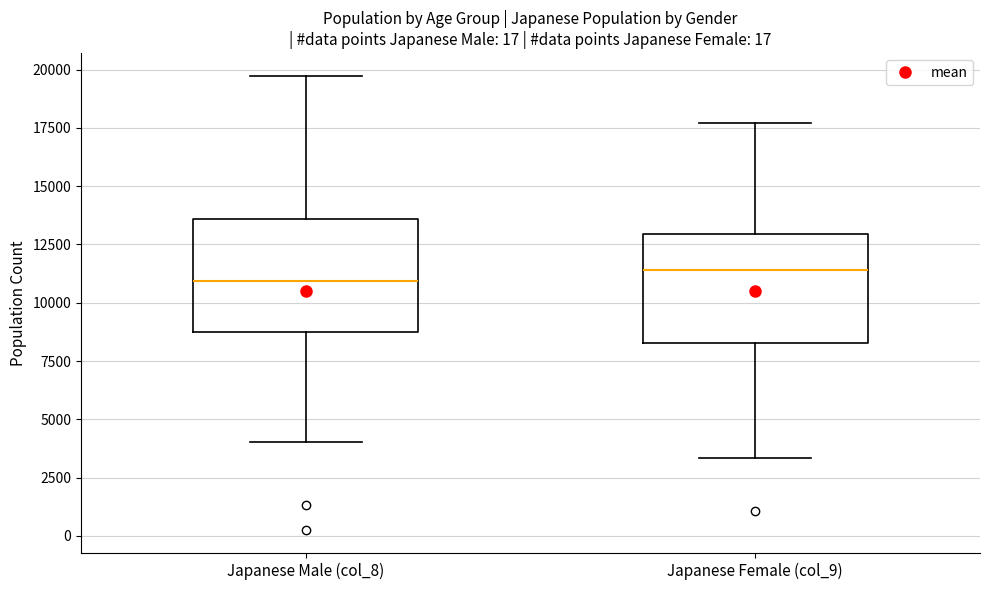

Reading left to right, read every box against the y-axis: the position of its median line, the range the box covers, and the ends of its whiskers. The values are not printed on the chart, so give them approximately, as read against the axis.

Japanese Male (col_8): median 11000, box 8500 to 13500, whiskers 4000 to 19500
Japanese Female (col_9): median 11500, box 8500 to 13000, whiskers 3500 to 17500